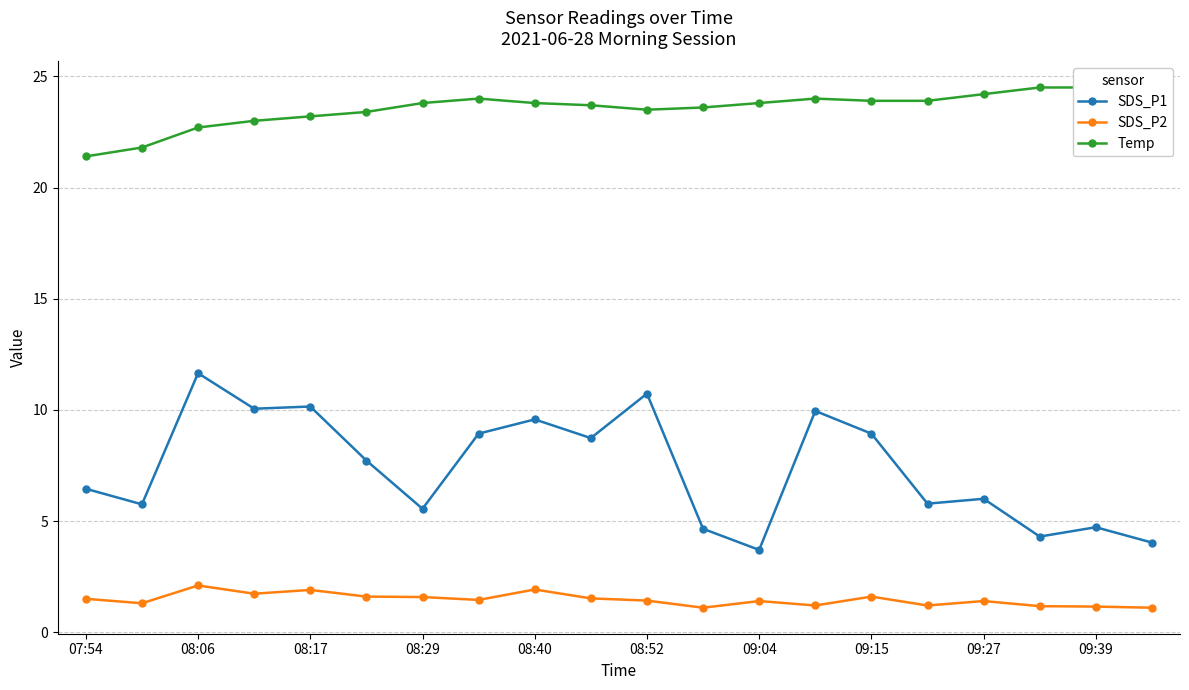

List the series in order of their peak value, highest first.

Temp, SDS_P1, SDS_P2